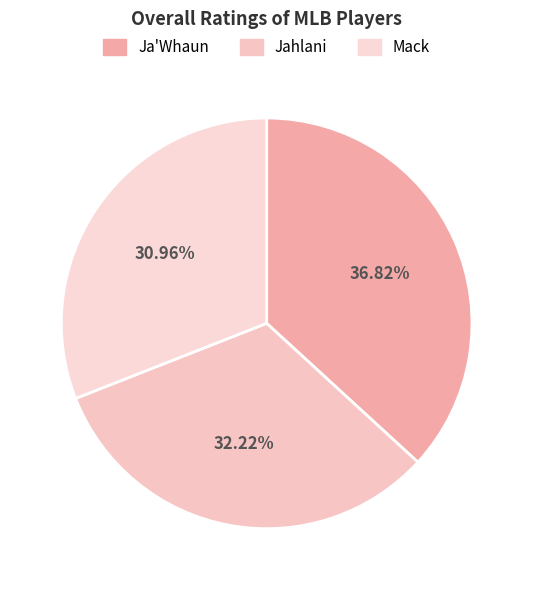

Count the number of slices in the pie.

3